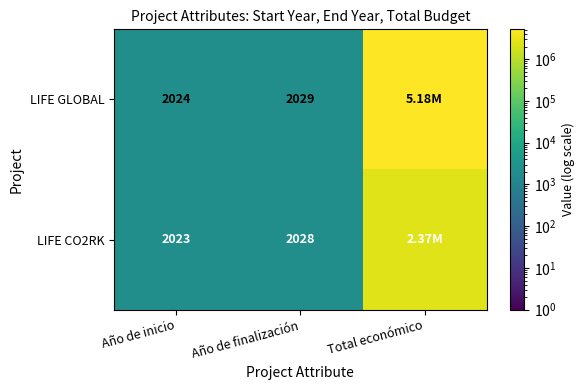

What is the sum of the LIFE GLOBAL values at Año de inicio and Año de finalización?

4053